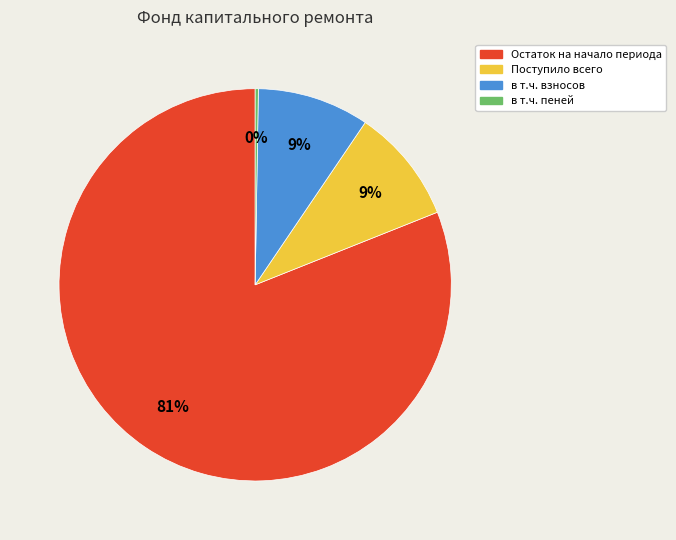

What is the majority slice?

Остаток на начало периода